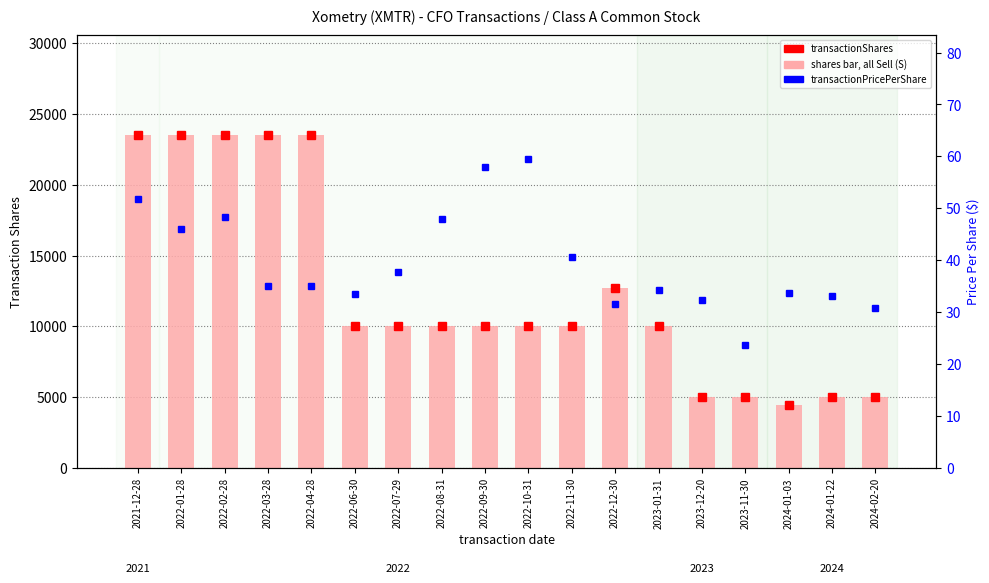

Rank the series by their average value, from lowest to highest.

transactionPricePerShare, transactionShares